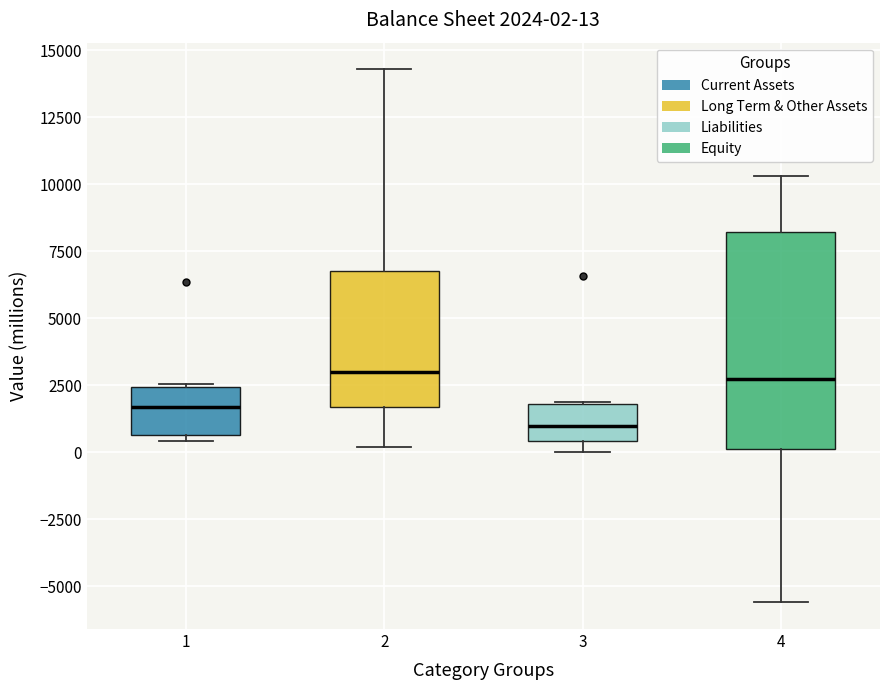

Comparing the boxes themselves (not the whiskers), which one is the tallest?

4